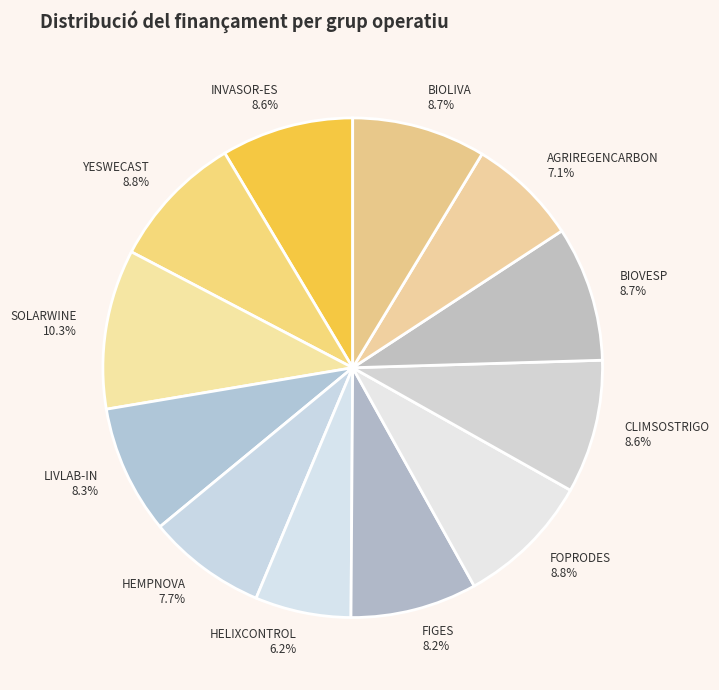

Approximately how many times larger is the value at FOPRODES compared to CLIMSOSTRIGO?

1.0